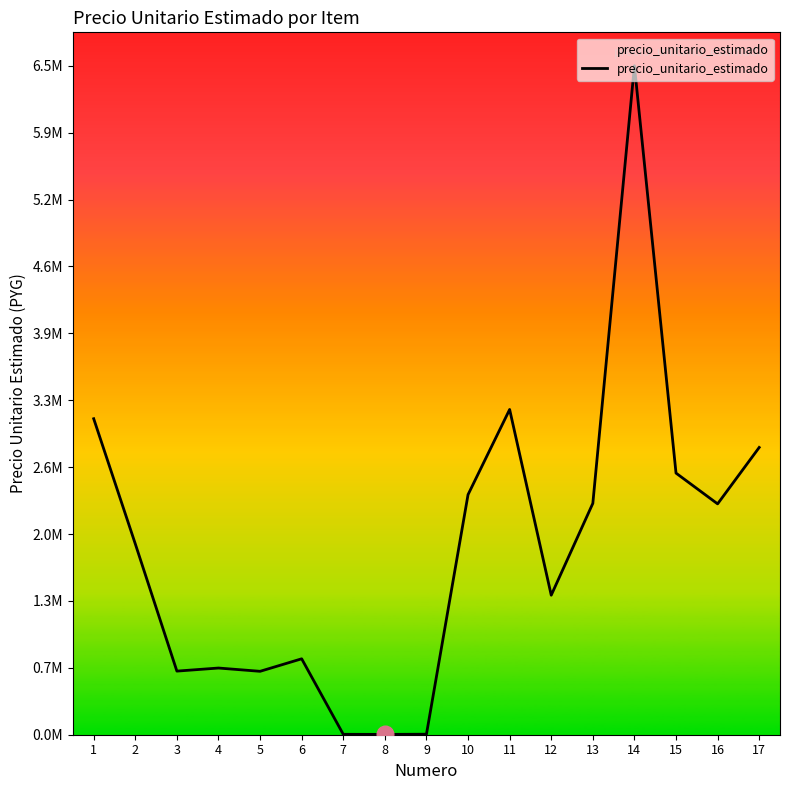

What value does the data have at 9, to the nearest 100?

5000